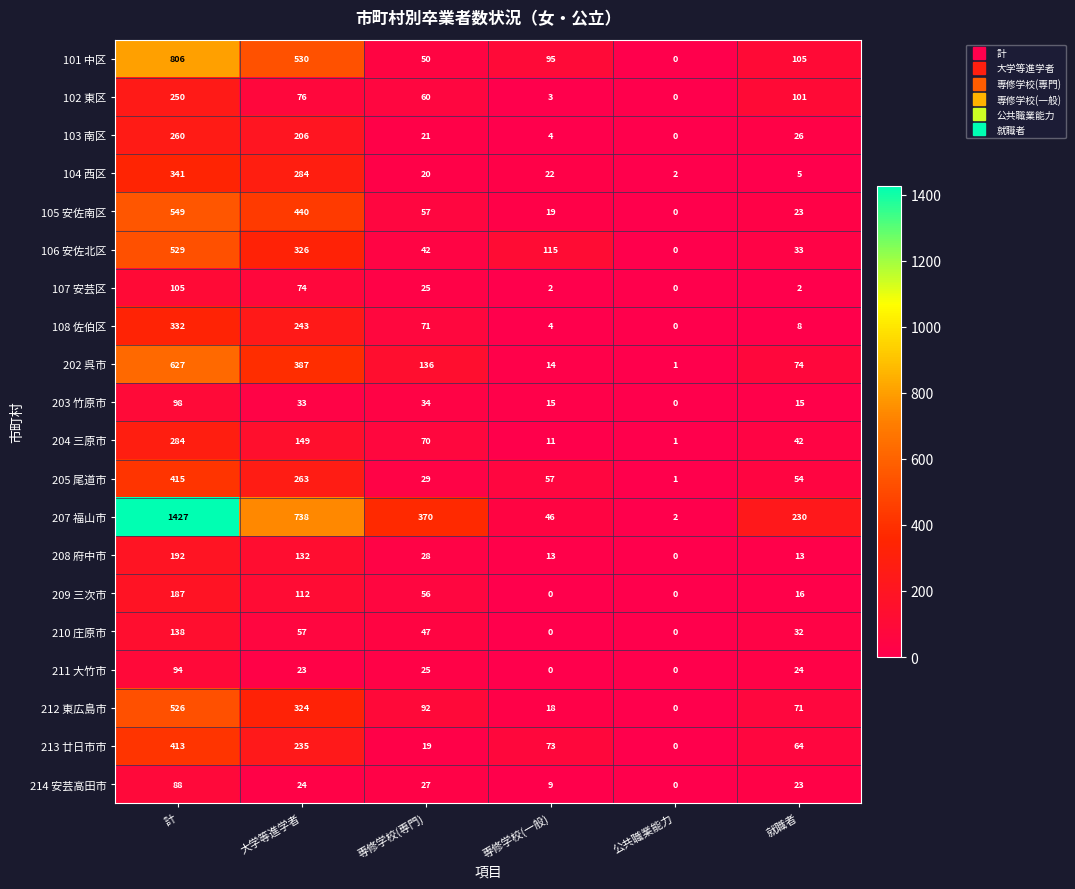

List the series in order of their peak value, lowest first.

214 安芸高田市, 211 大竹市, 203 竹原市, 107 安芸区, 210 庄原市, 209 三次市, 208 府中市, 102 東区, 103 南区, 204 三原市, 108 佐伯区, 104 西区, 213 廿日市市, 205 尾道市, 212 東広島市, 106 安佐北区, 105 安佐南区, 202 呉市, 101 中区, 207 福山市